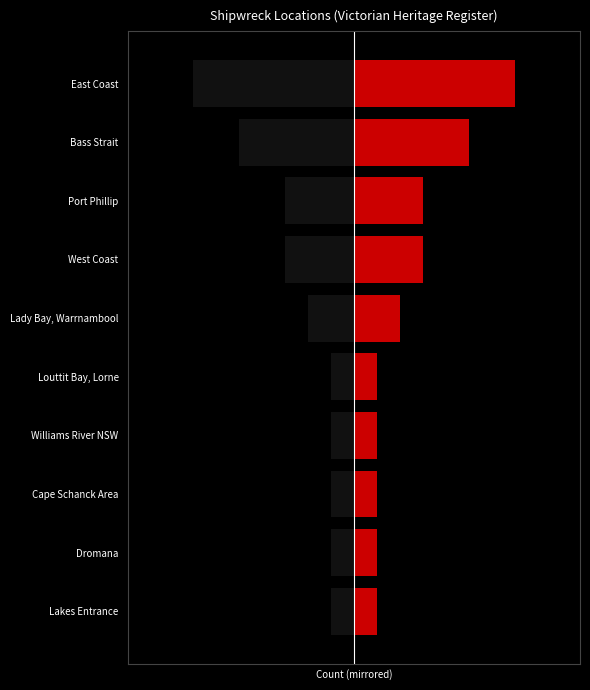

How many bars are there in each group?

2